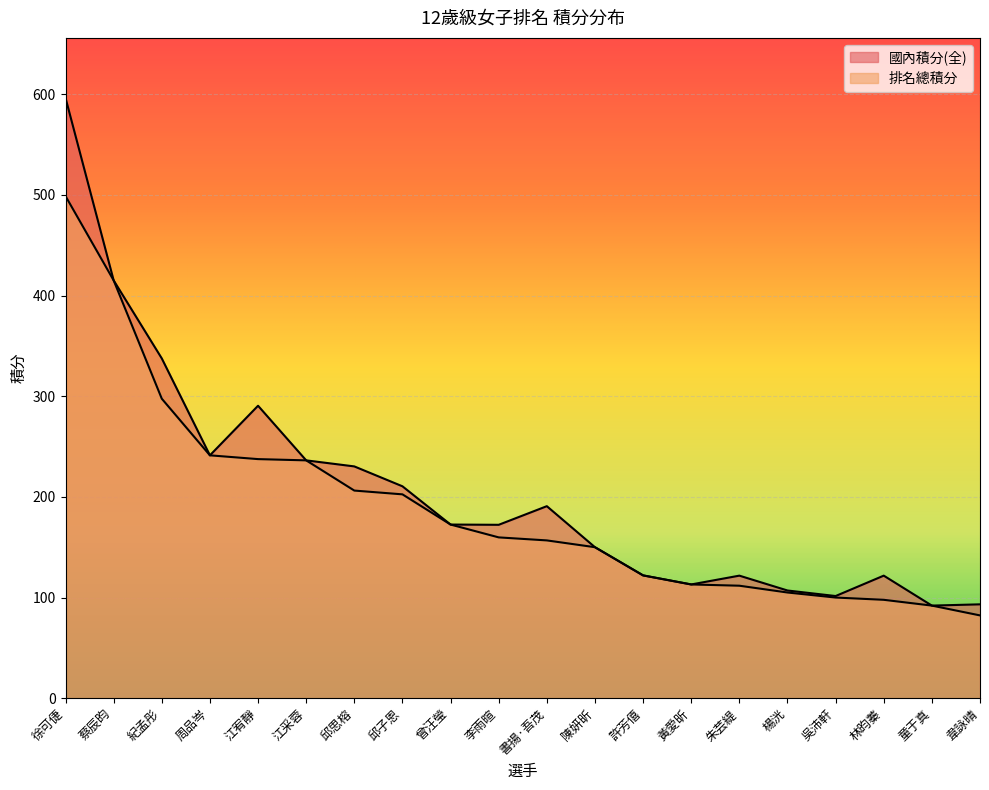

Reading right to left, what are all the values shown in this chart?

國內積分(全): 93.2	92.0	121.8	101.5	107.0	121.8	113.0	122.0	150.0	190.8	172.2	172.5	210.5	230.2	236.2	290.5	241.2	337.5	415.0	596.2
排名總積分: 82.2	92.0	97.8	100.0	105.0	111.8	113.0	122.0	150.0	156.8	159.8	172.5	202.5	206.2	236.2	237.5	241.2	297.5	415.0	498.8